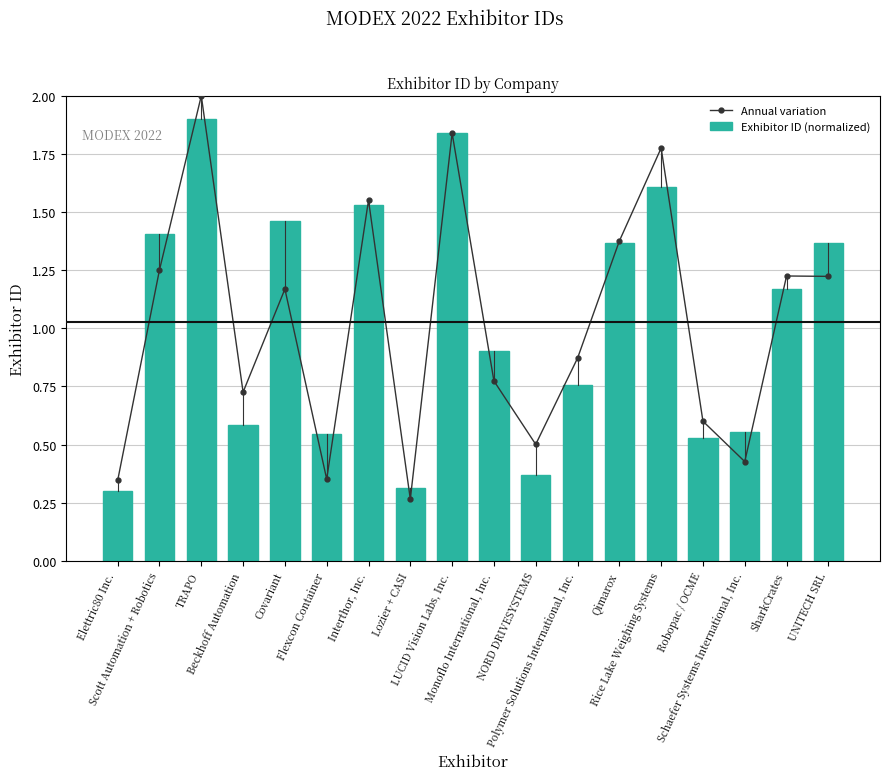

How many data points in Annual variation are above 1?

9